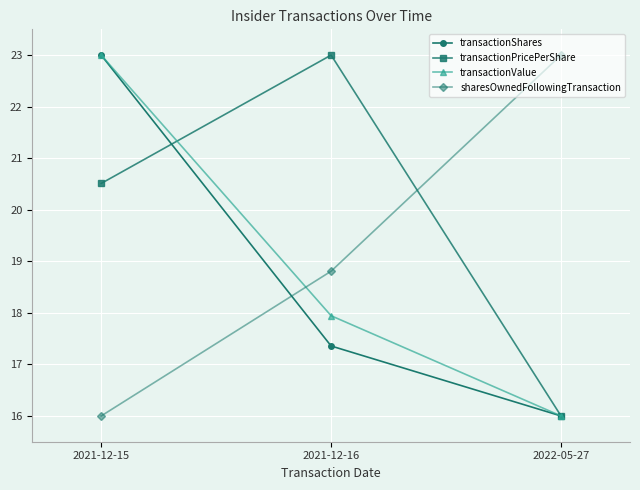

At which label does sharesOwnedFollowingTransaction reach its peak?

2022-05-27